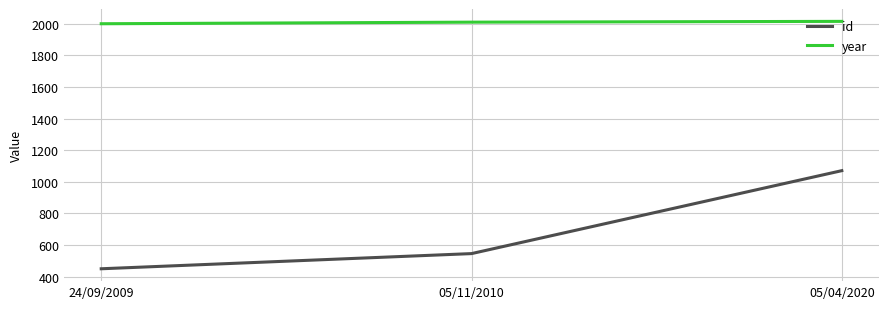

What is the difference between the highest and lowest values at 05/04/2020?

945